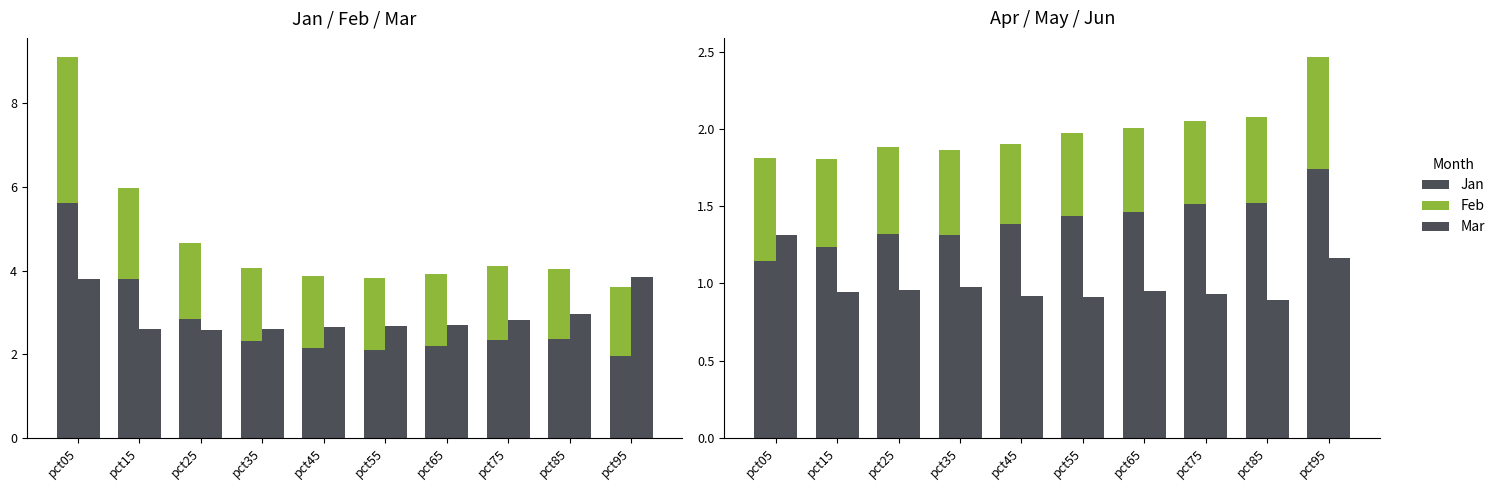

Which category has the lowest value across all series?

pct45